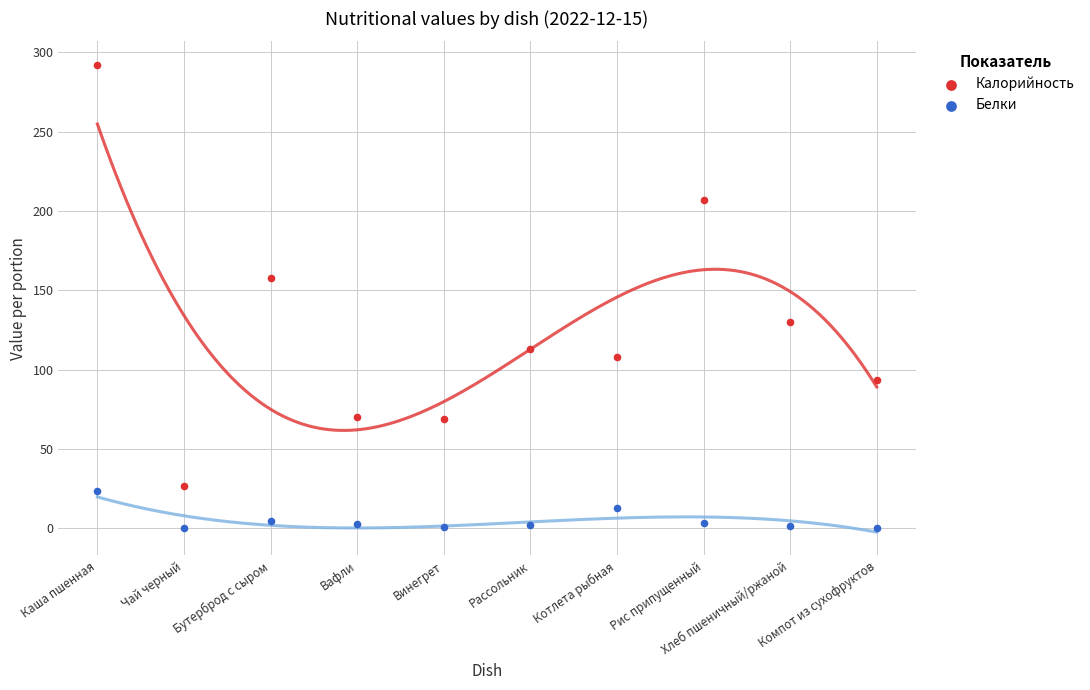

What are all the series names shown in the legend?

Калорийность, Белки